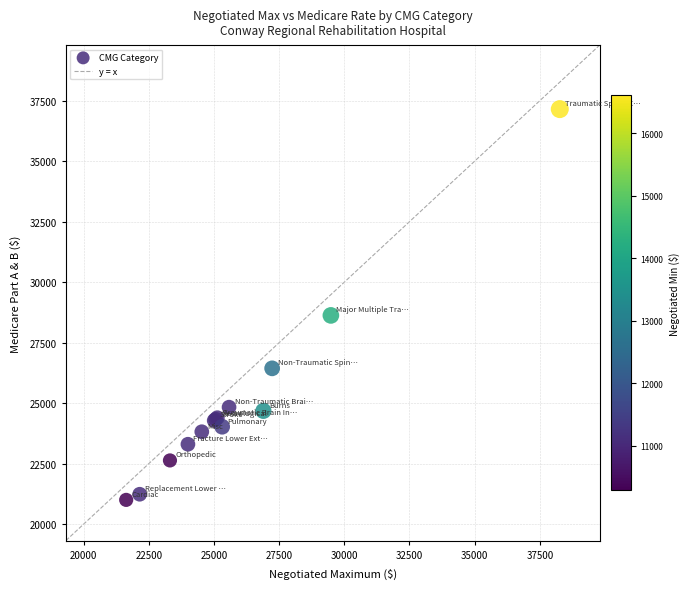

What Y value in the scatter plot is closest to 29075?

28624.8